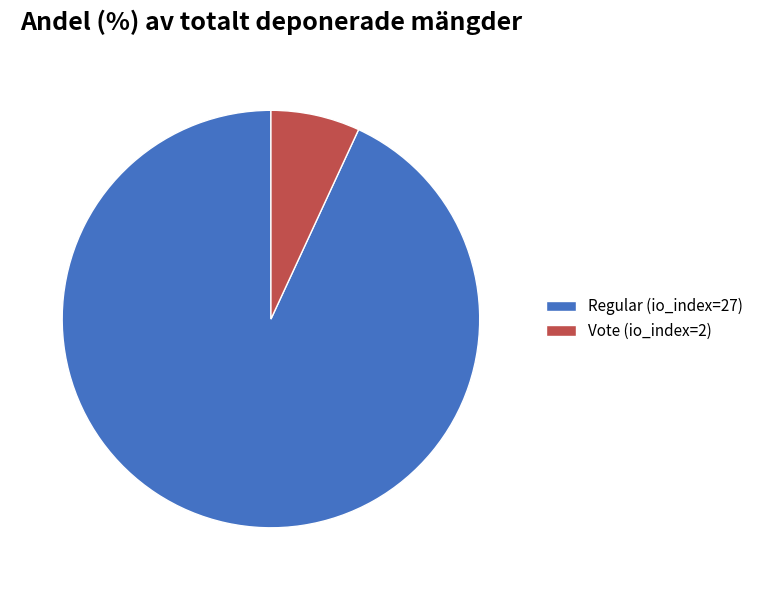

The Vote (io_index=2) slice represents 1% of the pie. True or false?

False